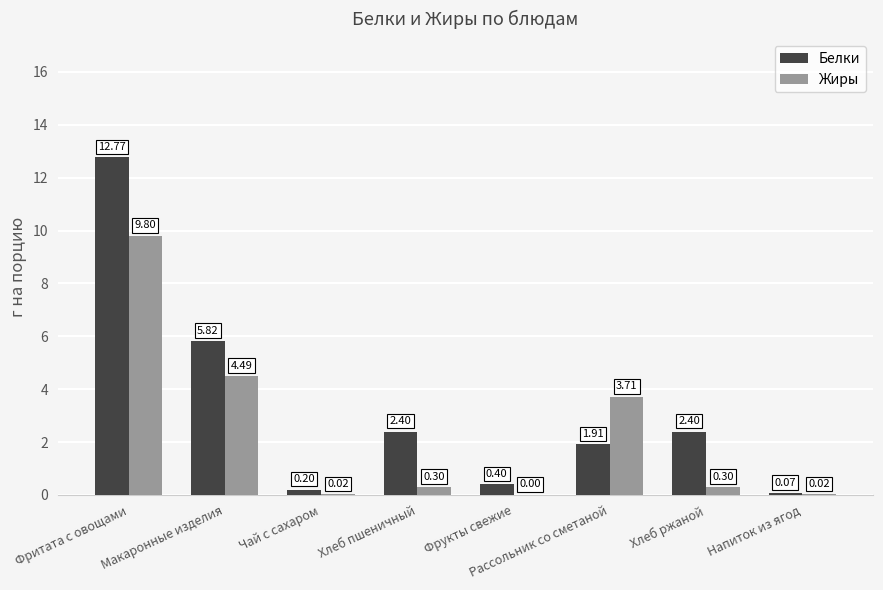

Where is Жиры nearest to the value 4?

Рассольник со сметаной